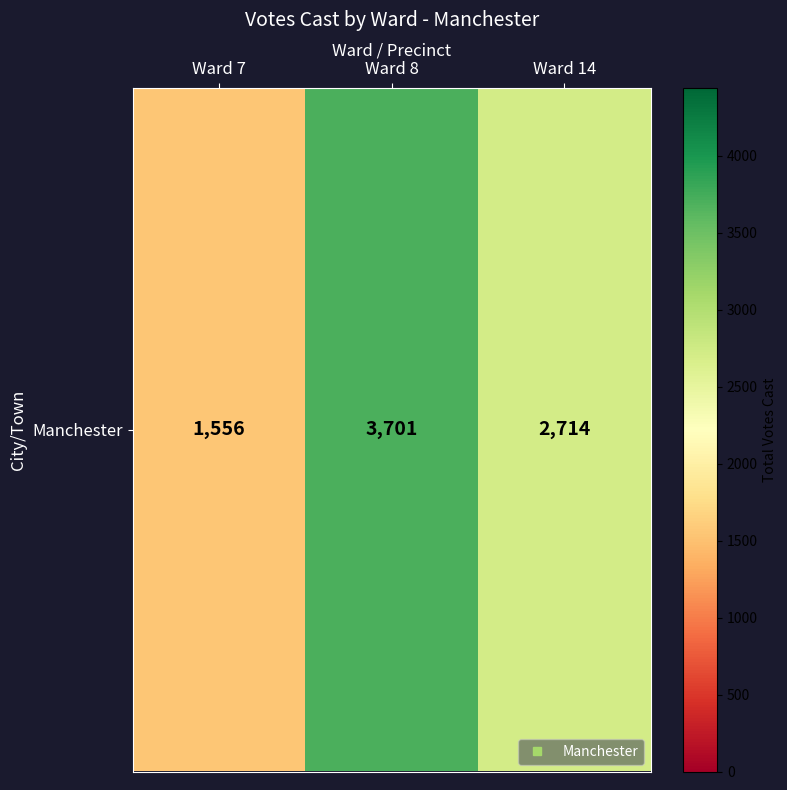

Reading left to right, transcribe all the data shown in this chart.

1556	3701	2714